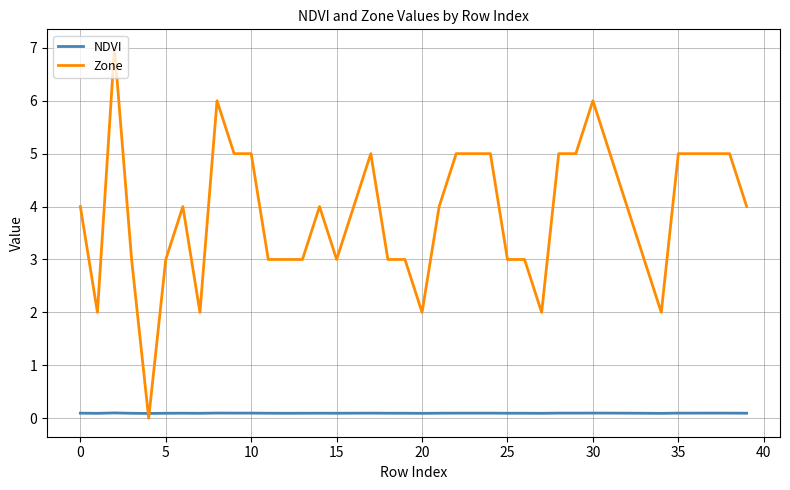

Does the chart have visible grid lines?

Yes